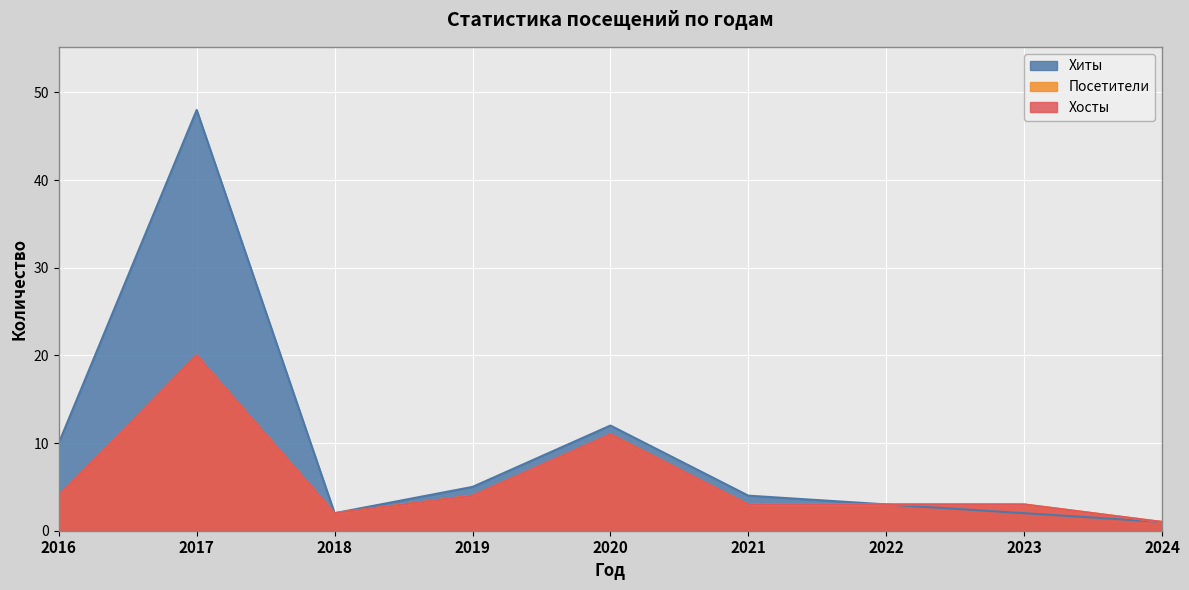

Reading right to left, what are all the values shown in this chart?

Хиты: 2024=1	2023=2	2022=3	2021=4	2020=12	2019=5	2018=2	2017=48	2016=10
Посетители: 2024=1	2023=3	2022=3	2021=3	2020=11	2019=4	2018=2	2017=20	2016=4
Хосты: 2024=1	2023=3	2022=3	2021=3	2020=11	2019=4	2018=2	2017=20	2016=4